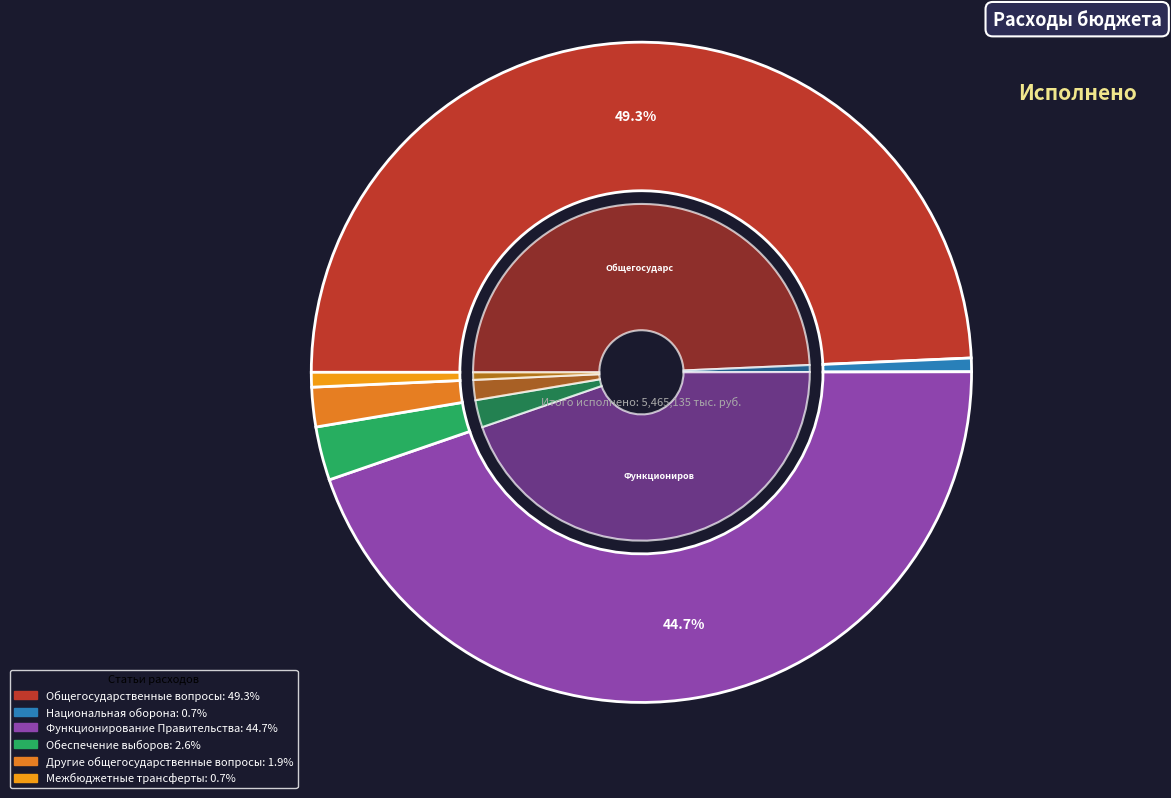

Does any single category account for the majority?

No